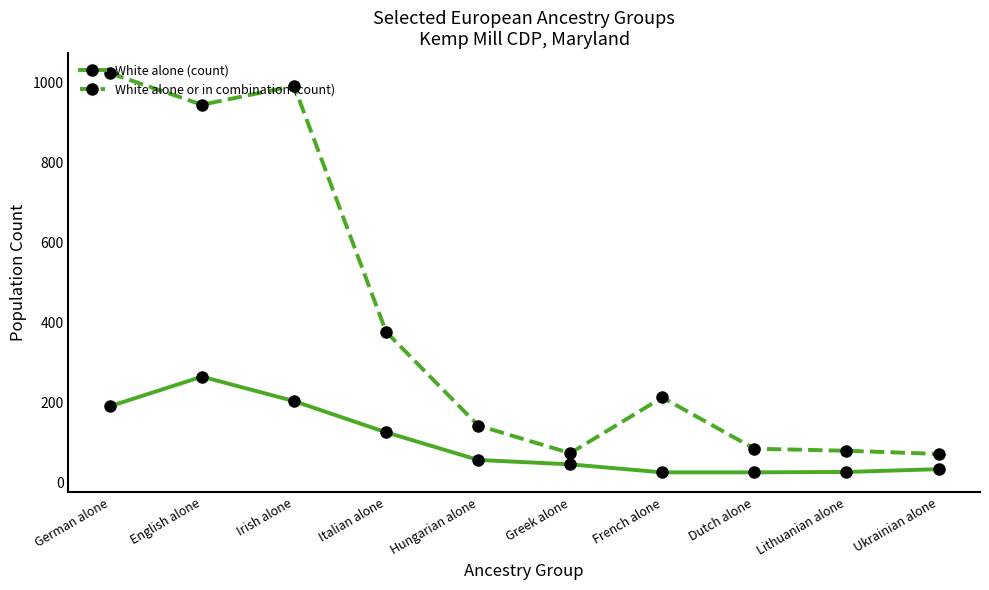

Does the chart have visible grid lines?

No